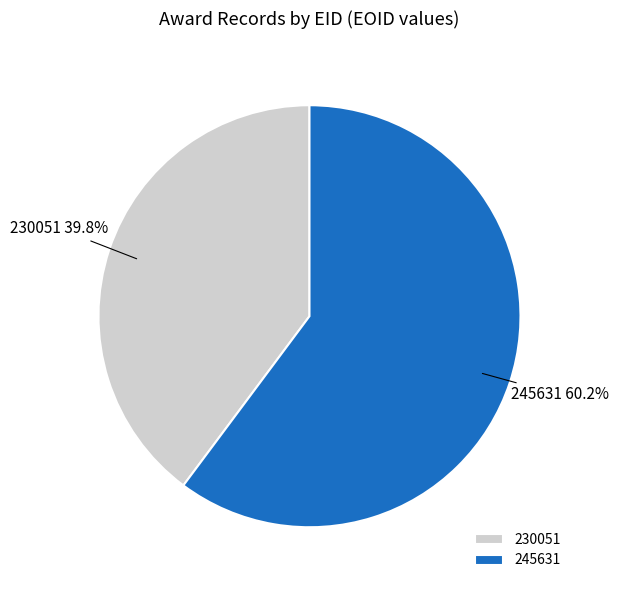

Which category has the biggest portion of the pie?

245631